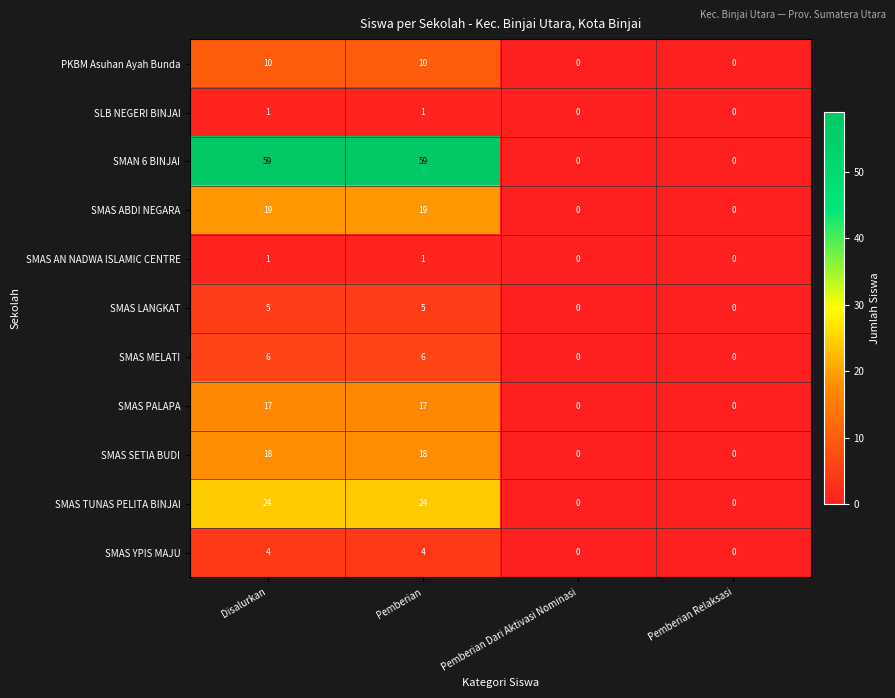

Which series has the largest total across all categories?

SMAN 6 BINJAI